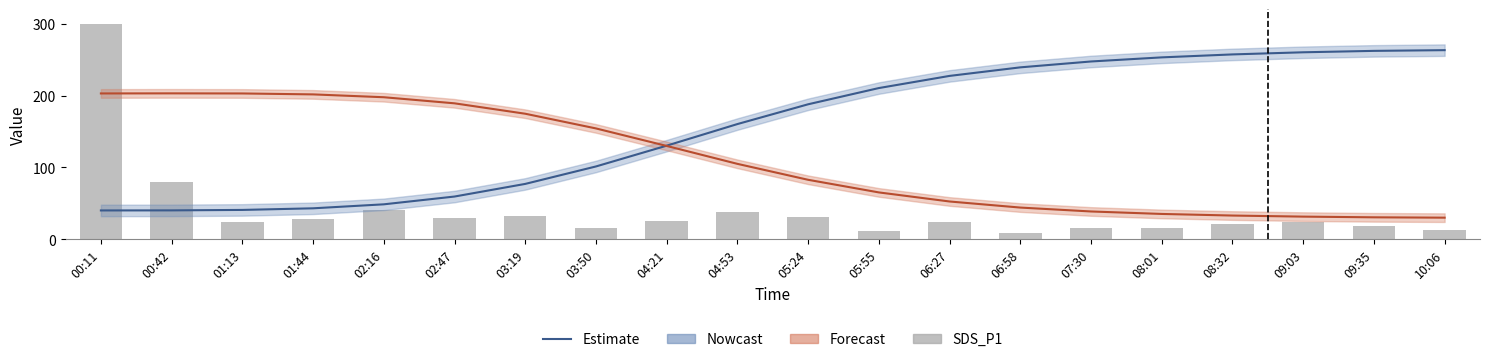

How many groups of bars are there?

20